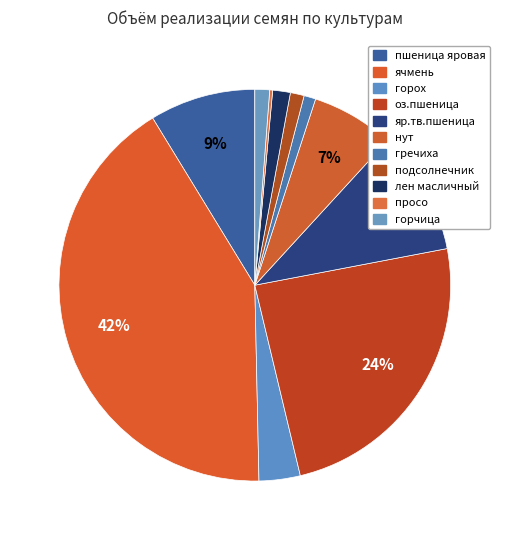

Which category has the smallest portion of the pie?

просо